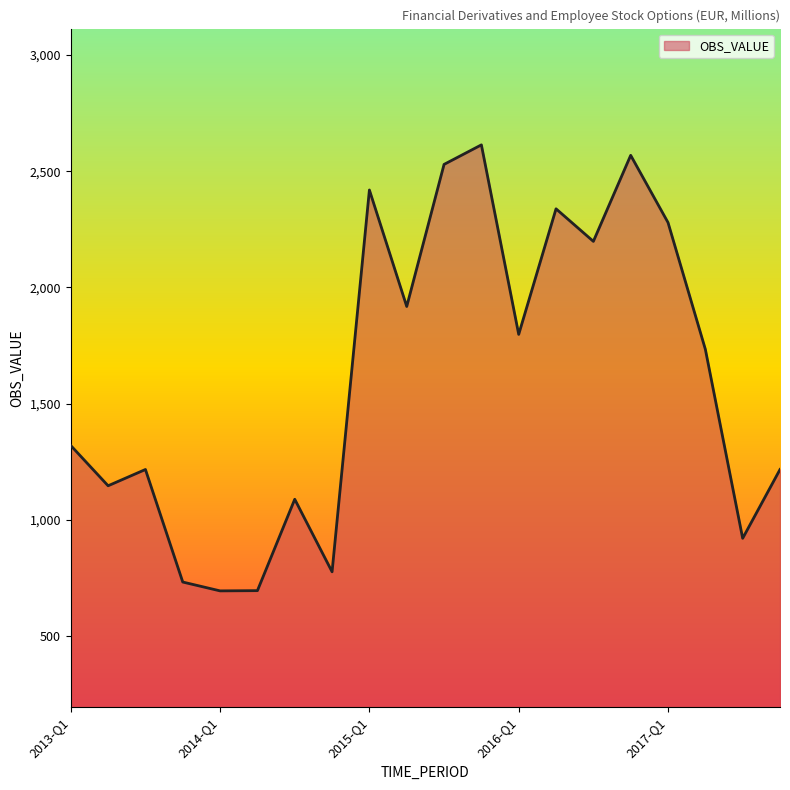

What is the difference between the maximum and minimum values?

1918